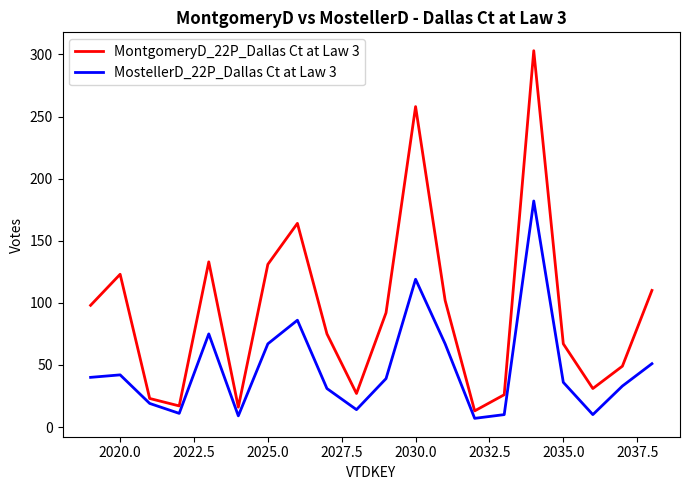

What is the smallest value displayed?

7